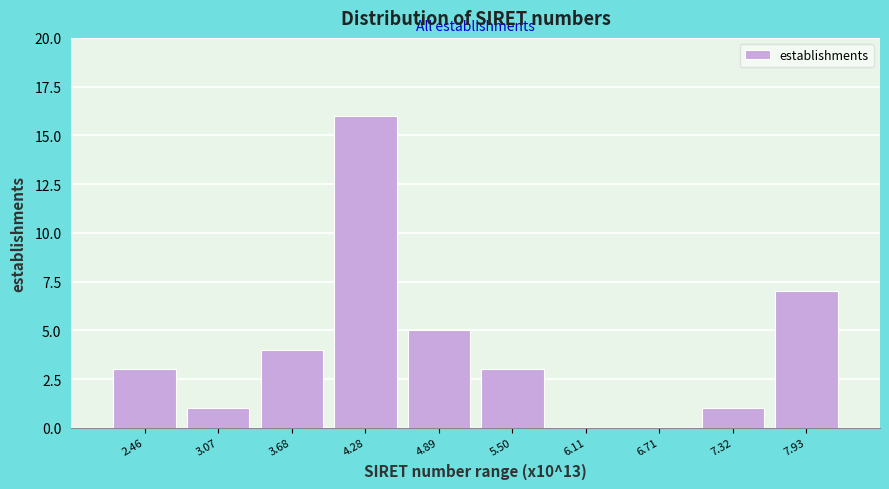

Reading right to left, what are all the values shown in this chart?

7.93=7	7.32=1	6.71=0	6.11=0	5.50=3	4.89=5	4.28=16	3.68=4	3.07=1	2.46=3